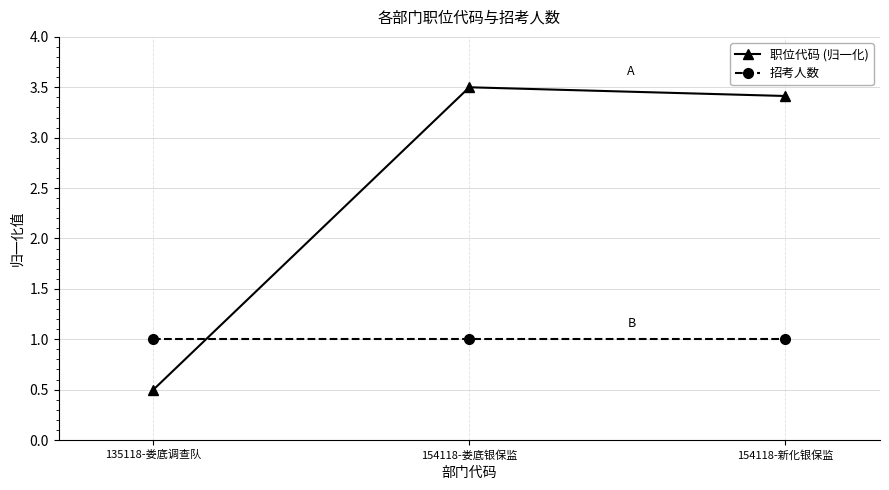

What is the lowest value of the 职位代码 (归一化) series?

0.5